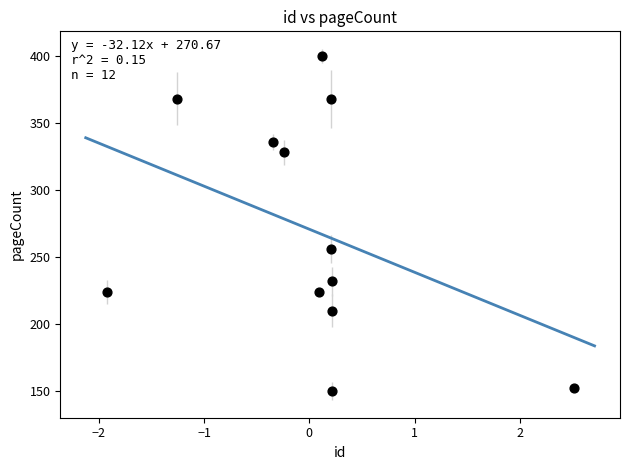

What is the average Y value?

271